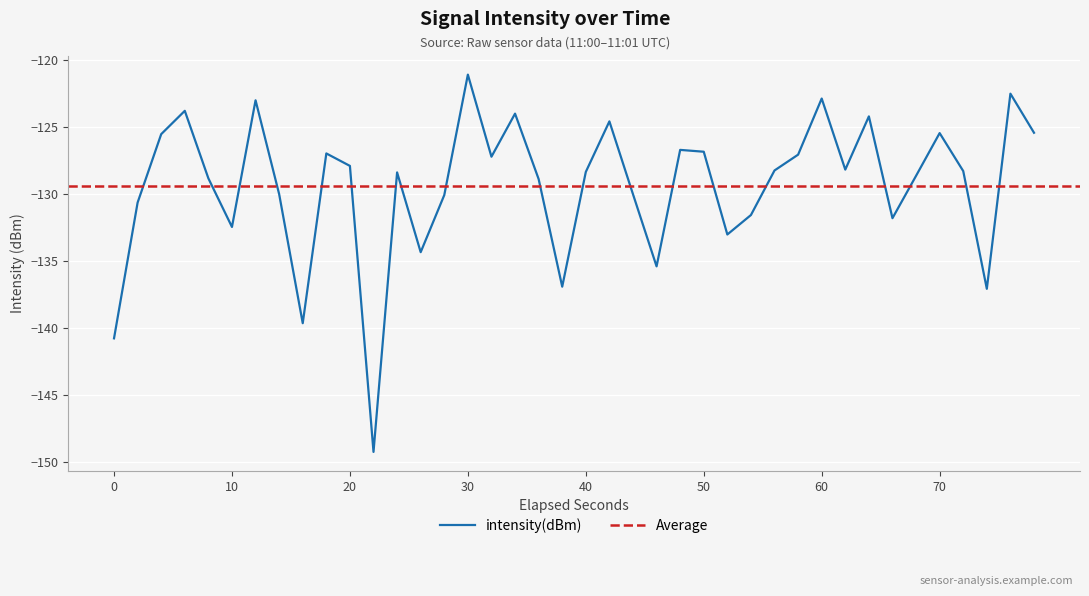

What is the maximum value for intensity(dBm)?

-121.1